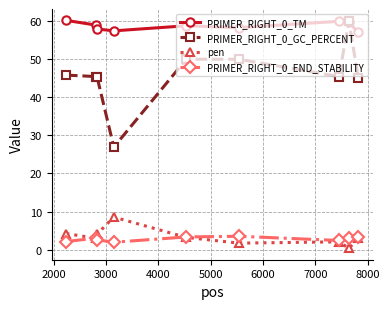

True or false: pen has more than 0 points higher than both neighbors.

True